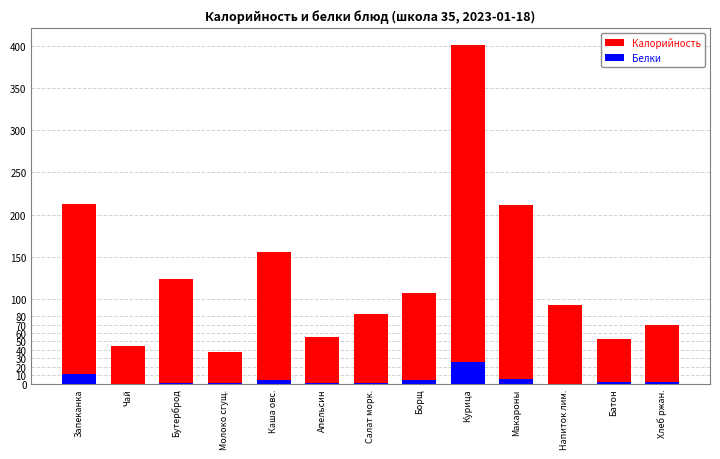

What is the total value across all series at Батон?

53.9